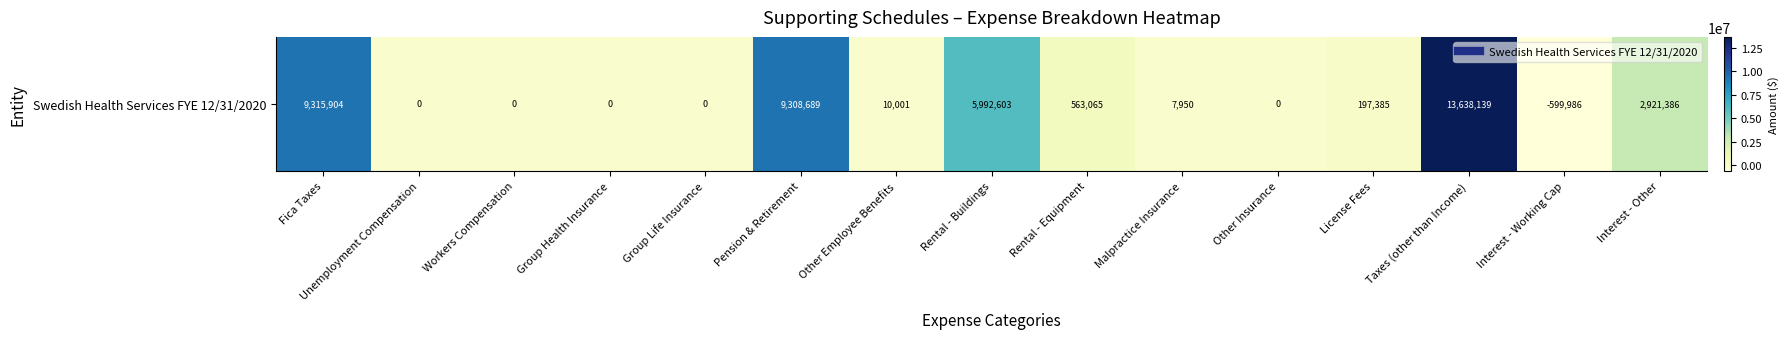

At which label is the value closest to 6519076?

Rental - Buildings